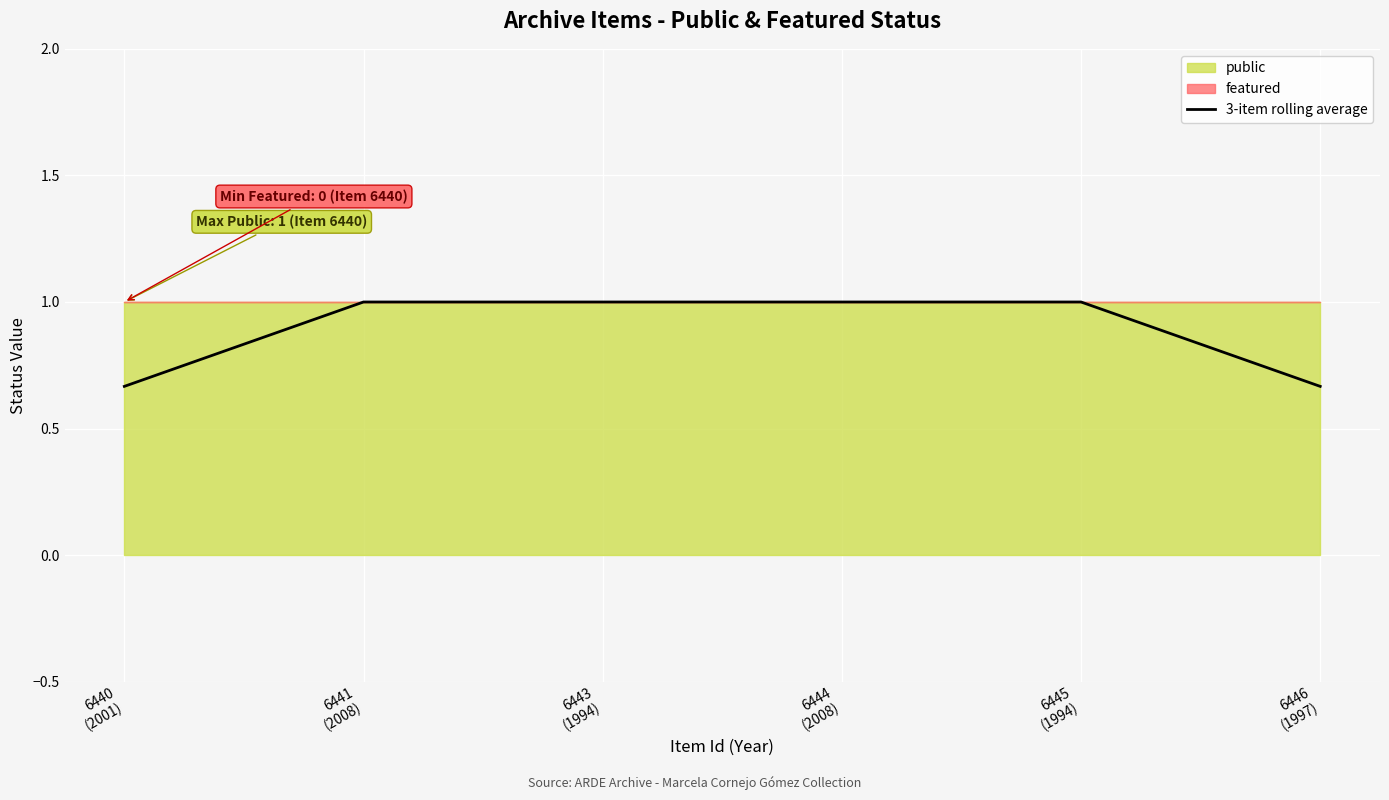

What is the value of the 3rd point from the left?

1.0